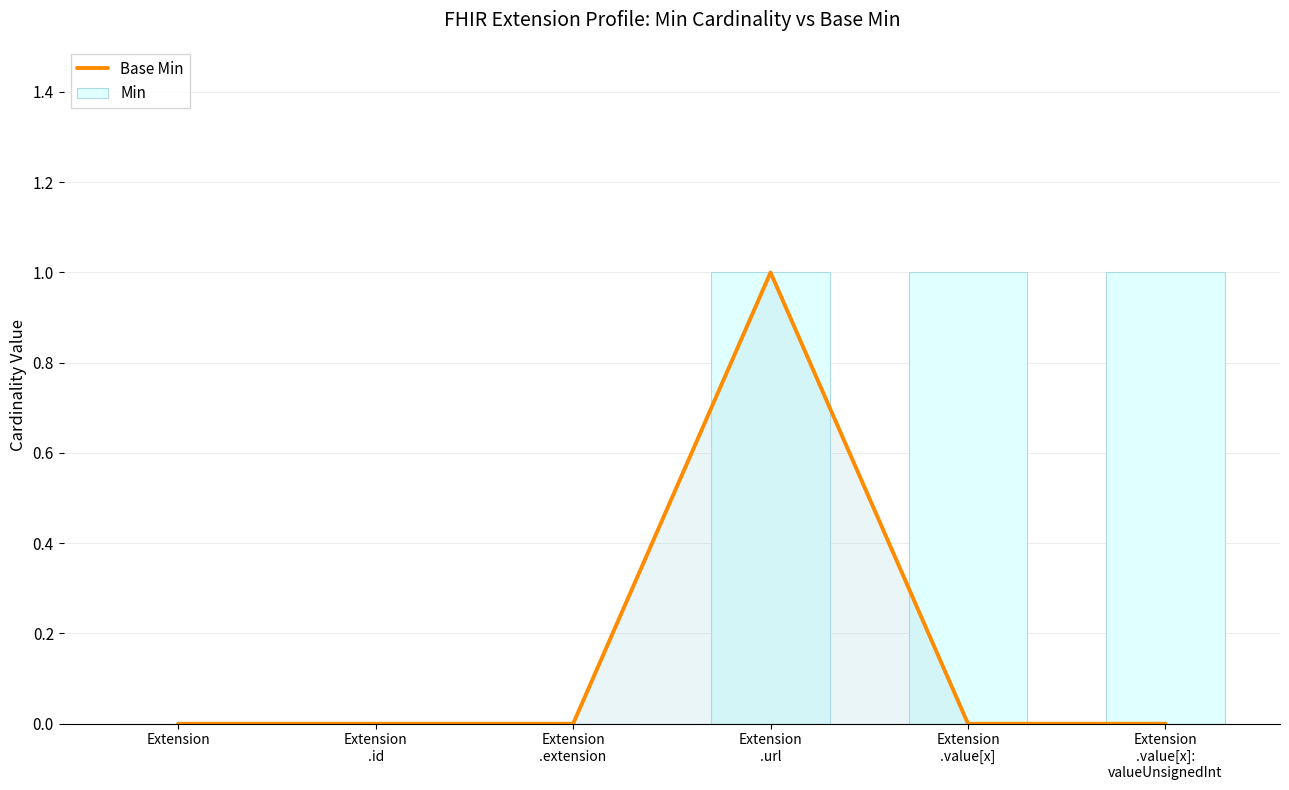

Which has a higher value, Extension
.url or Extension
.value[x]?

Extension
.url